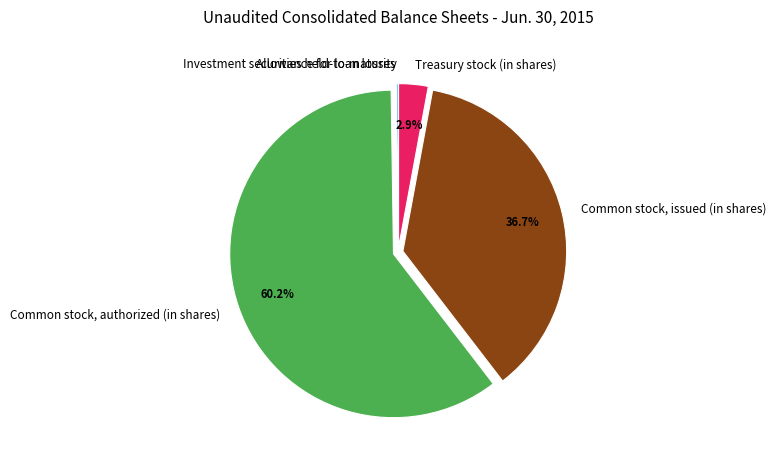

Which slice is the largest?

Common stock, authorized (in shares)